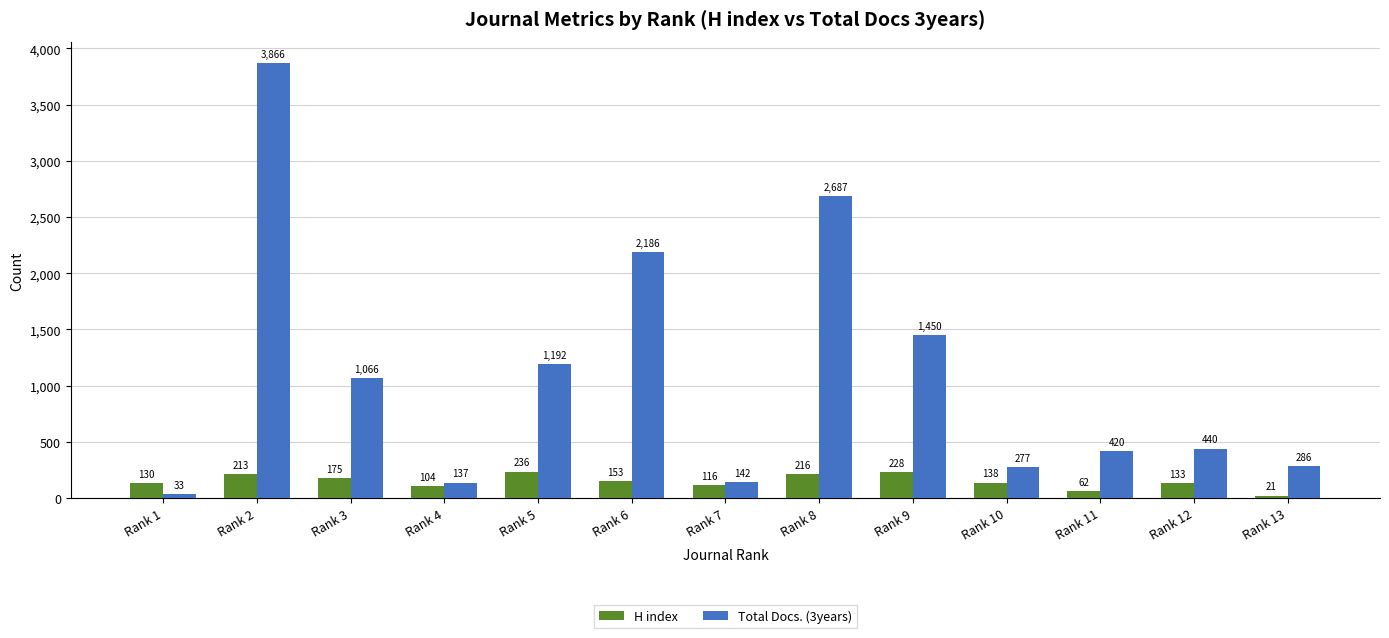

Are the bars grouped side by side (vs. stacked)?

Yes